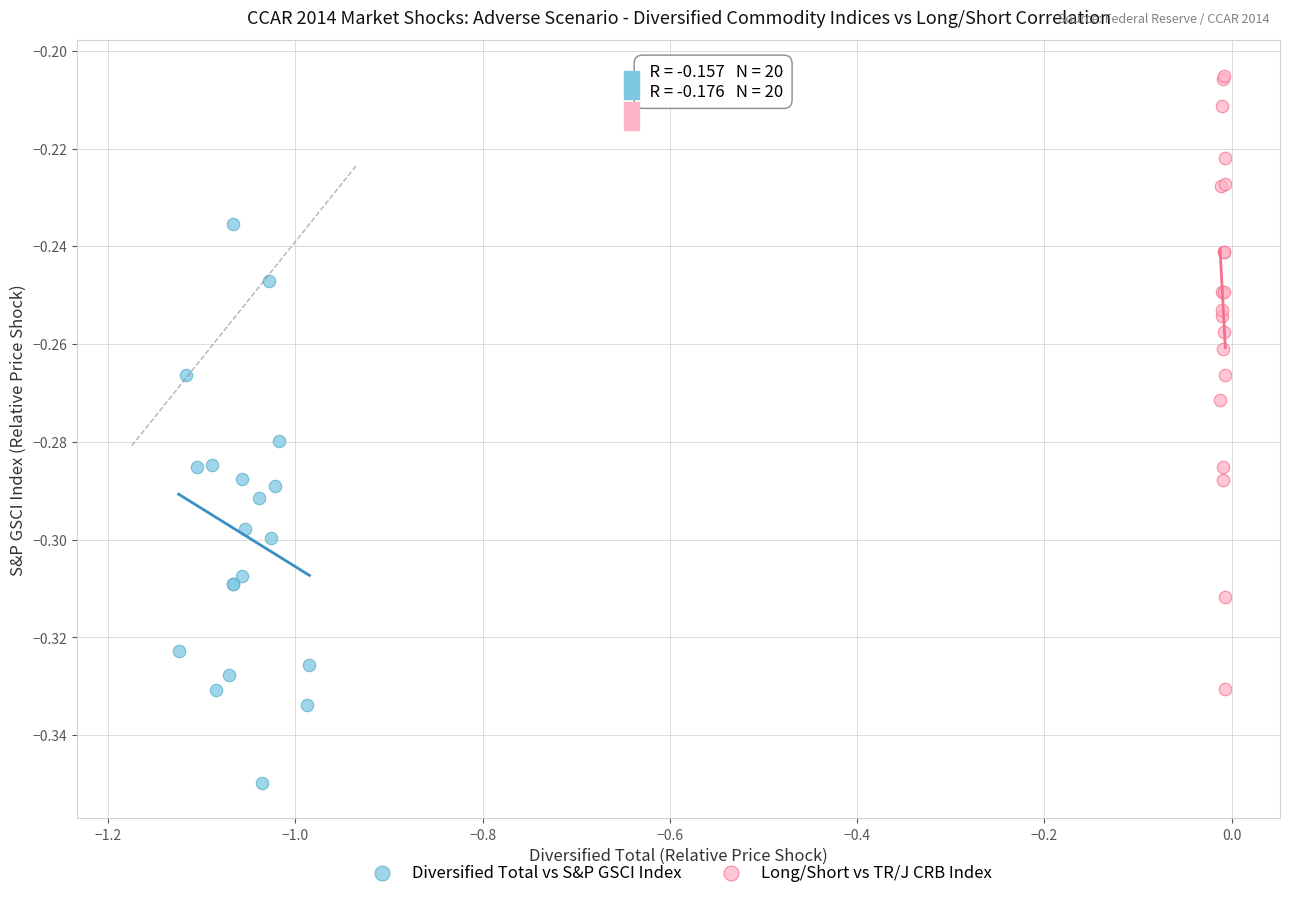

Which series contains the highest Y value?

Long/Short vs TR/J CRB Index